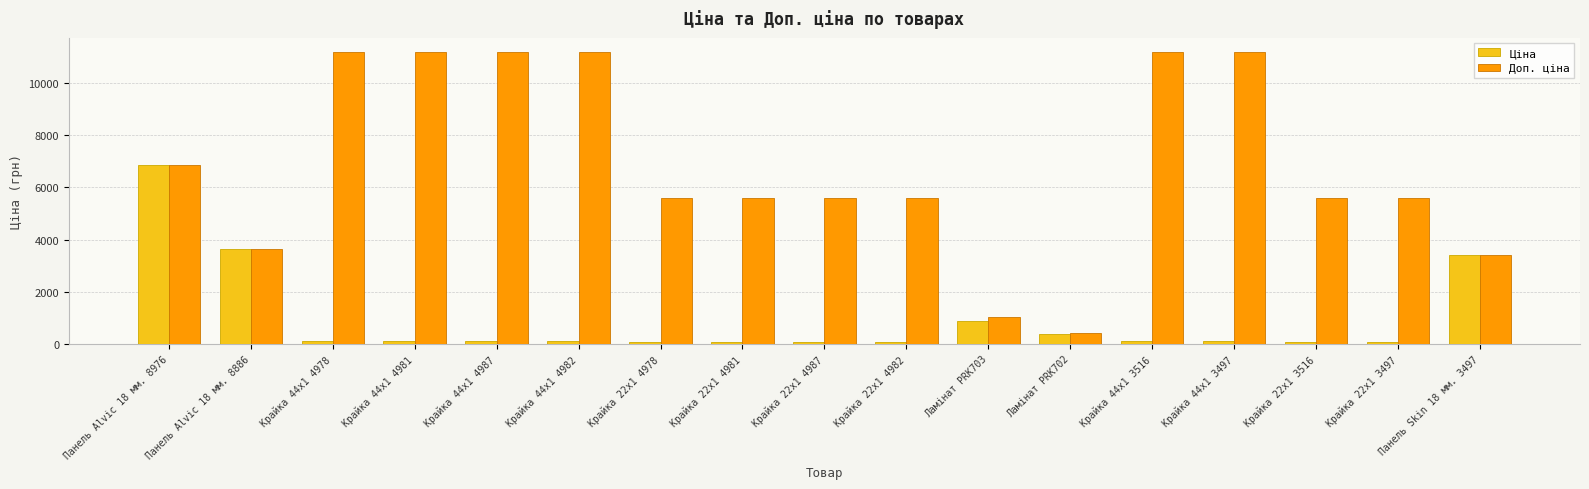

Rank the series by their maximum value, from lowest to highest.

Ціна, Доп. ціна